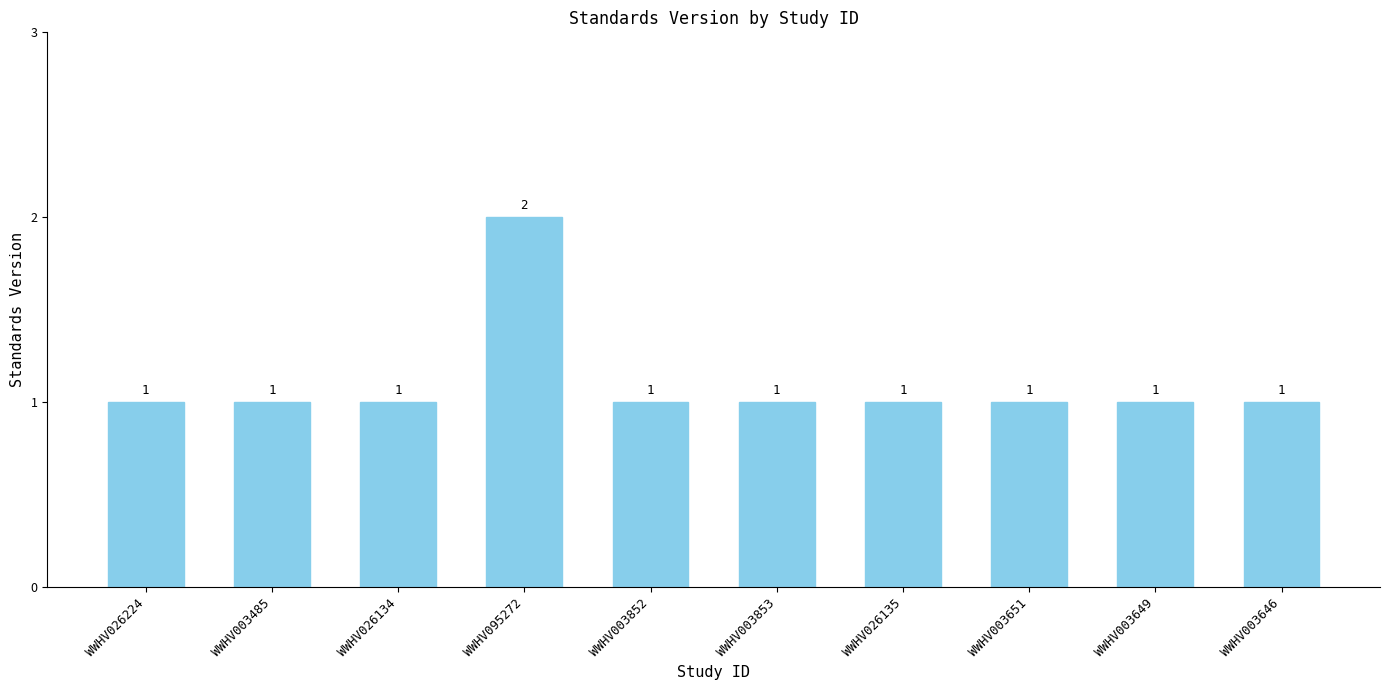

Does the chart contain stacked bars?

No